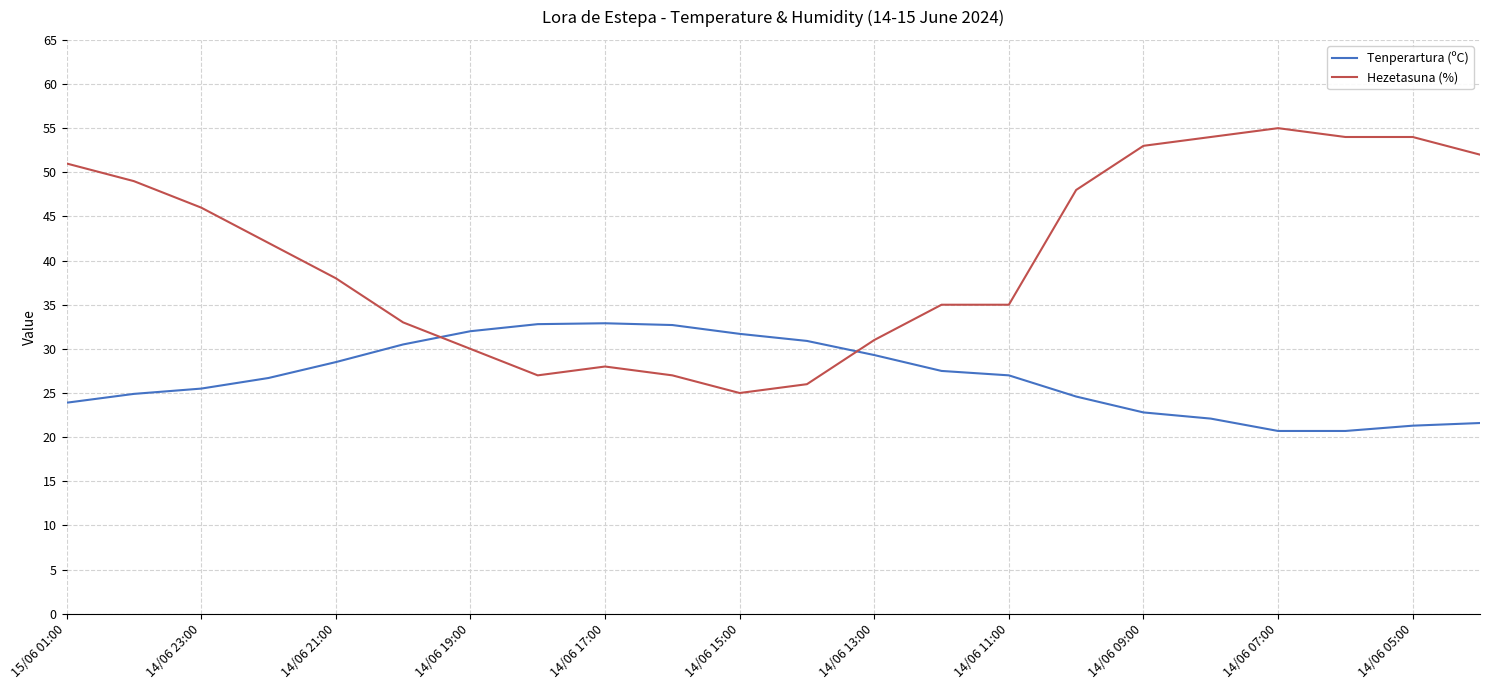

True or false: Tenperartura (ºC) and Hezetasuna (%) intersect in this chart.

True